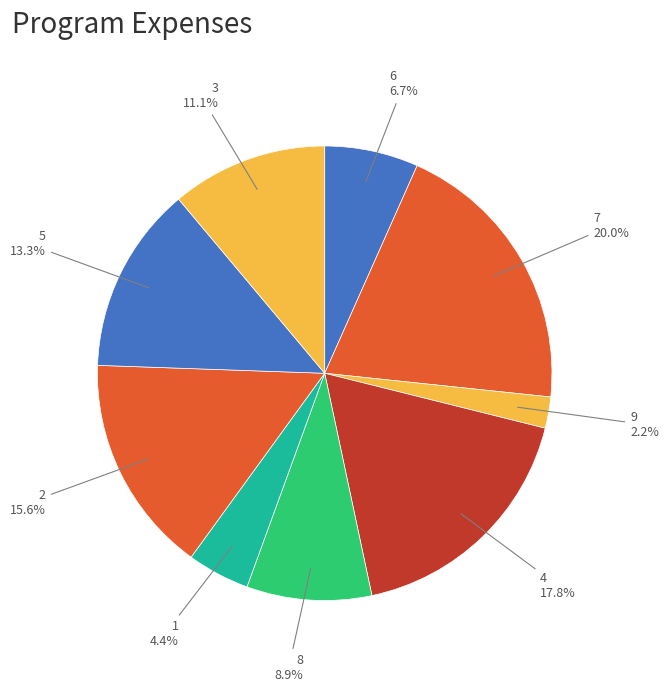

How many slices are in this pie chart?

9